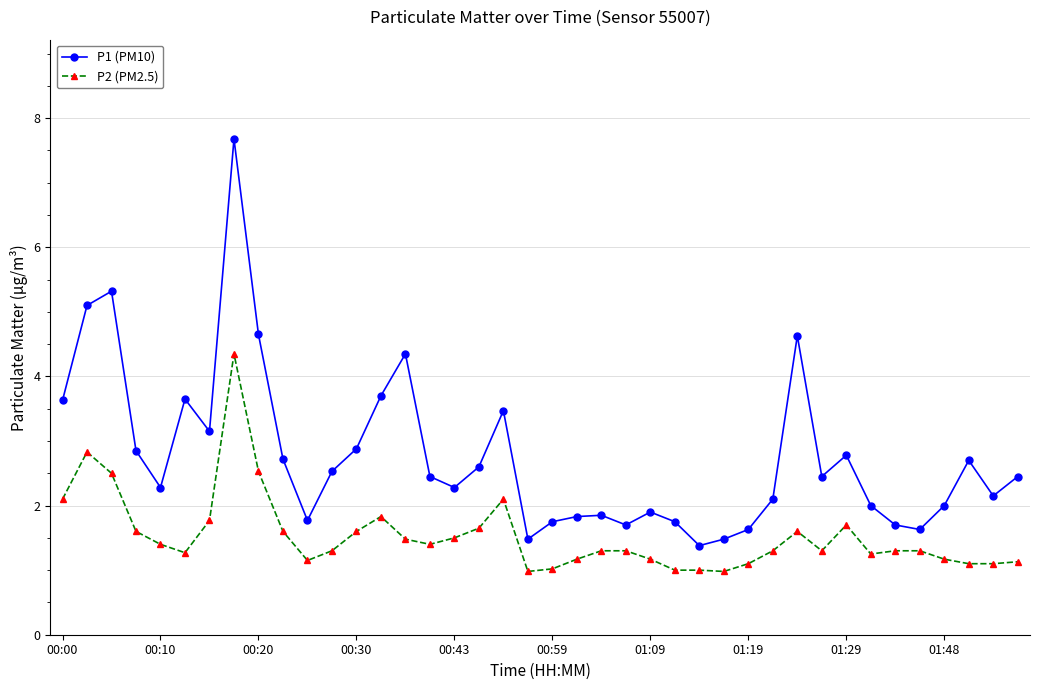

What is the average value of the P1 (PM10) series?

2.8